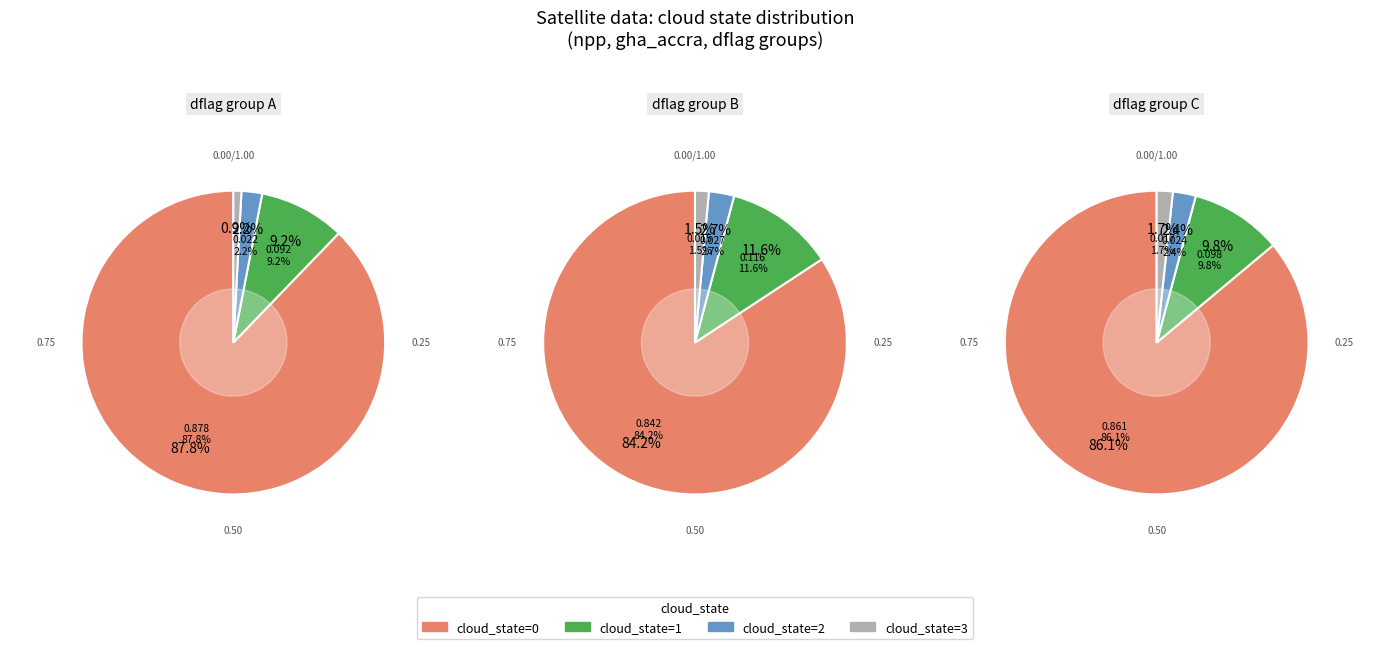

The cloud_state_1 slice represents 9% of the pie. True or false?

True